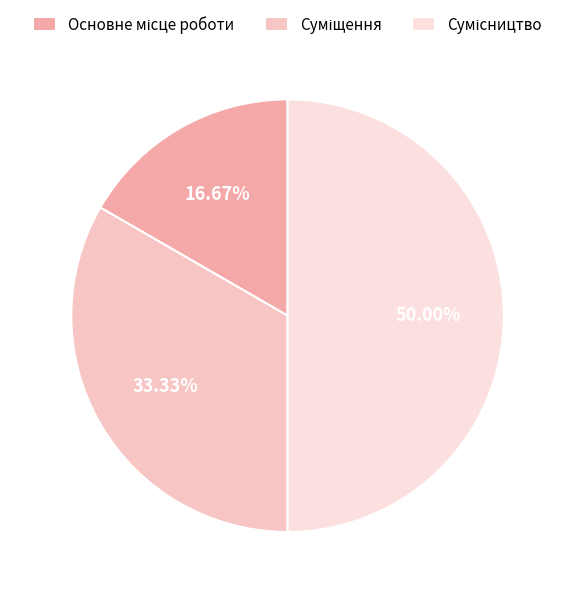

How many slices are in this pie chart?

3